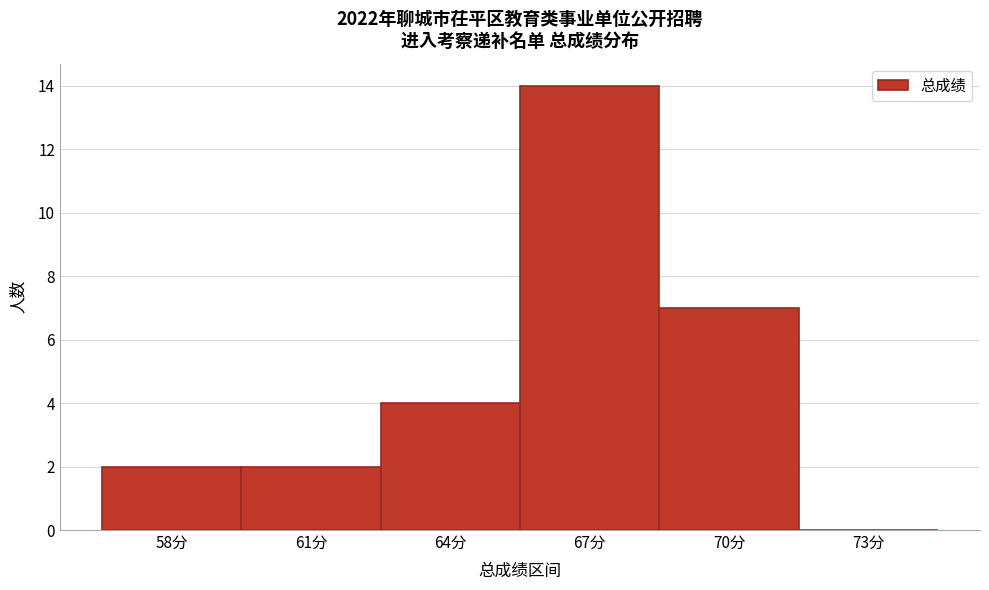

Reading left to right, extract all data points from this chart.

58分=2	61分=2	64分=4	67分=14	70分=7	73分=0